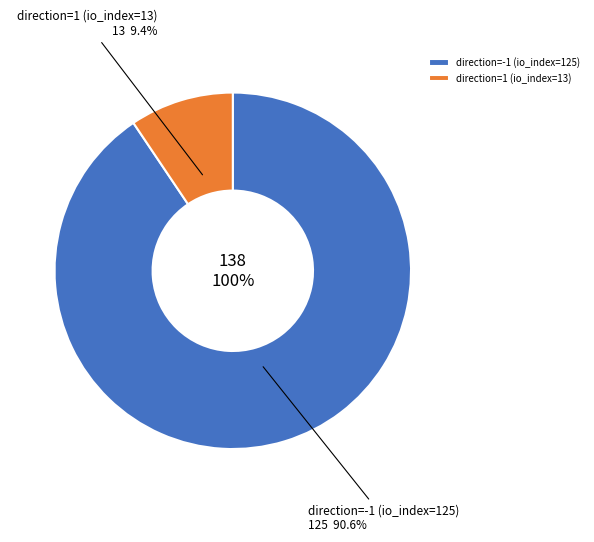

Count the number of slices in the pie.

2